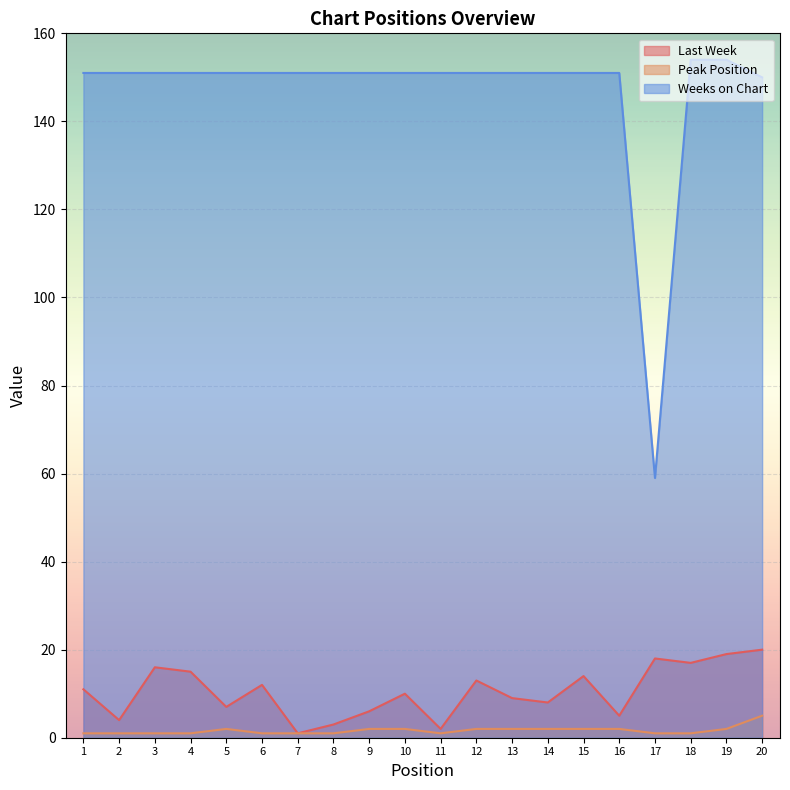

True or false: Weeks on Chart and Peak Position cross at least once.

False